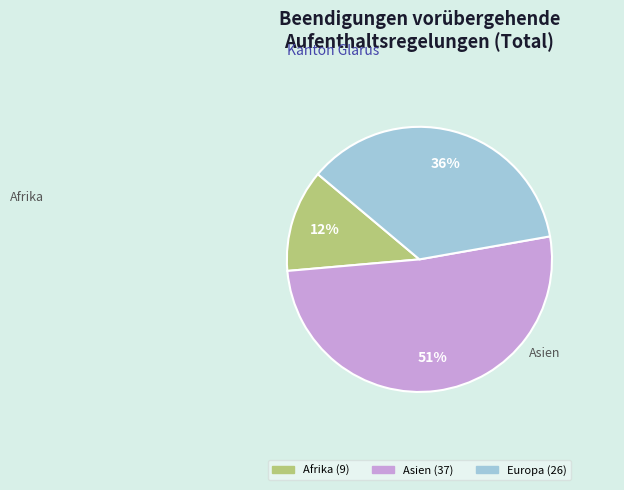

To the nearest percent, what is the average slice percentage?

33%